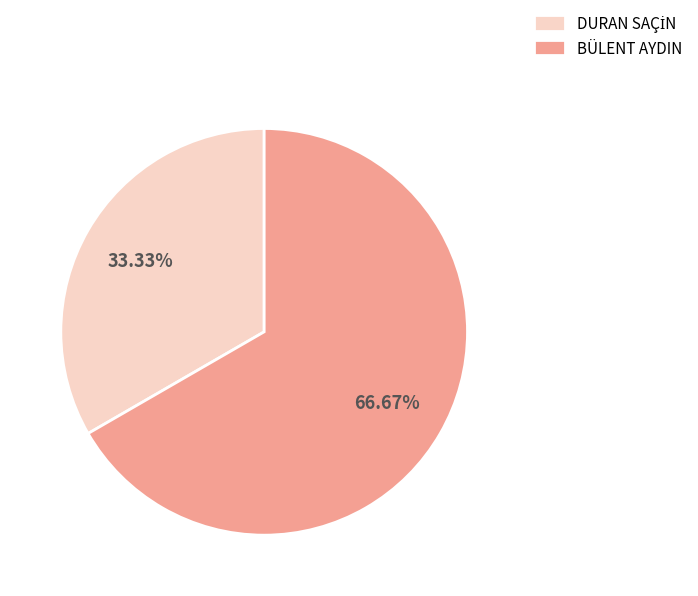

Which category has the biggest portion of the pie?

BÜLENT AYDIN